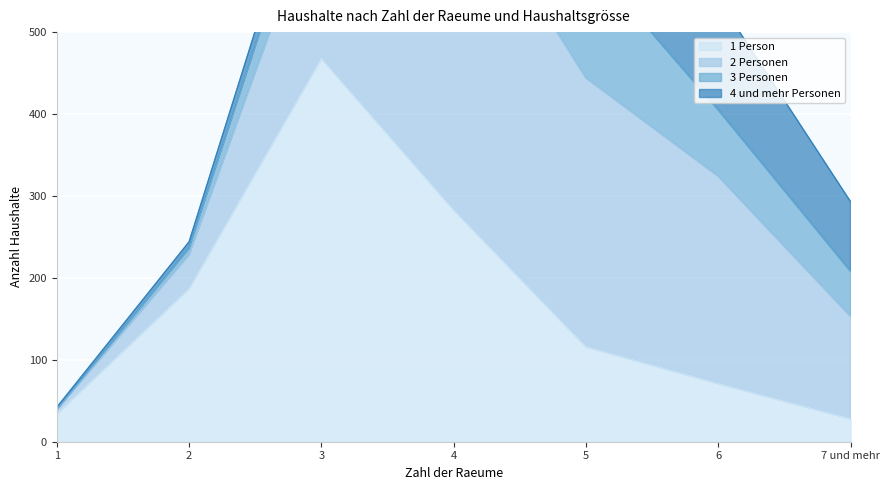

Is the value of 3 Personen at 6 greater than the value of 1 Person at 6?

Yes